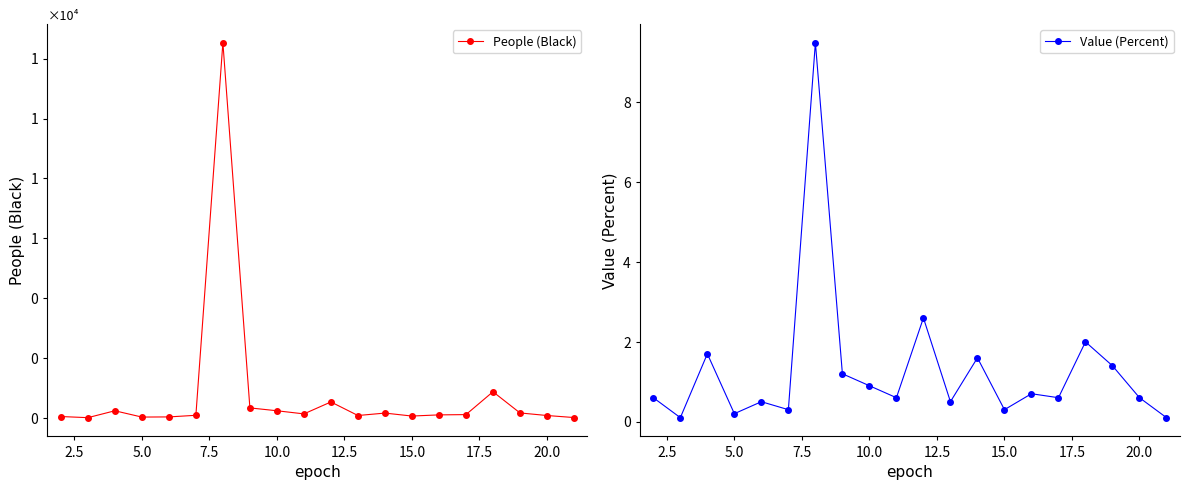

What is the minimum value shown in the chart?

0.1